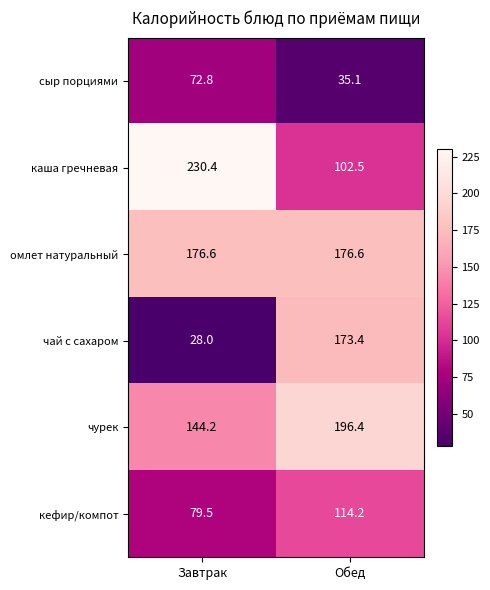

What value does the каша гречневая series have at Завтрак?

230.4